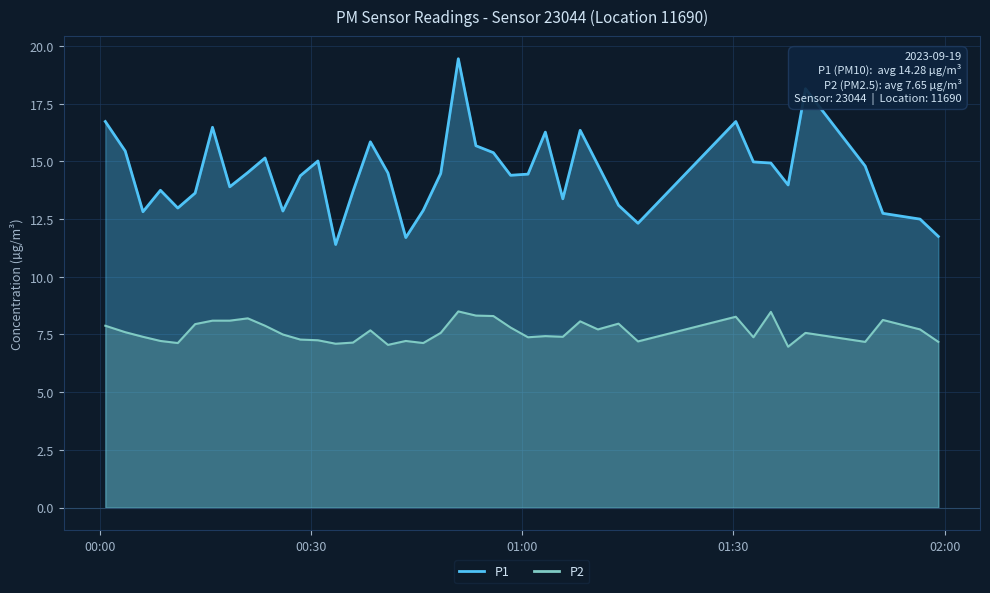

True or false: P2 and P1 intersect in this chart.

False